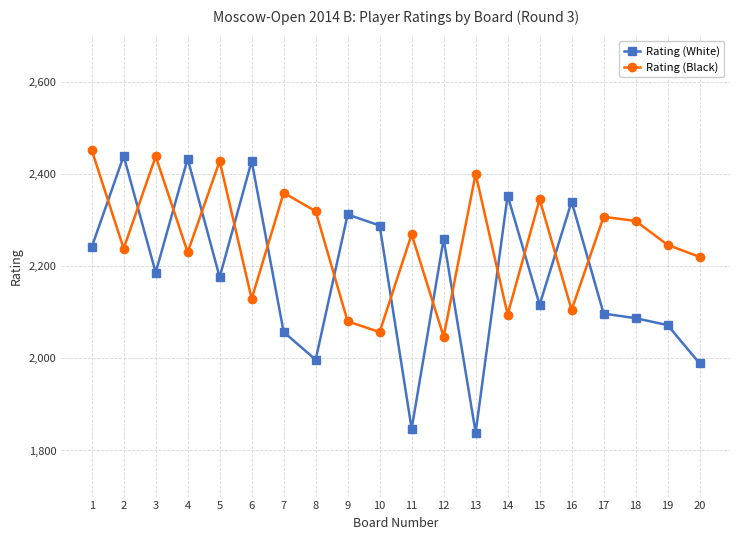

What value does the Rating (Black) series have at 3?

2438